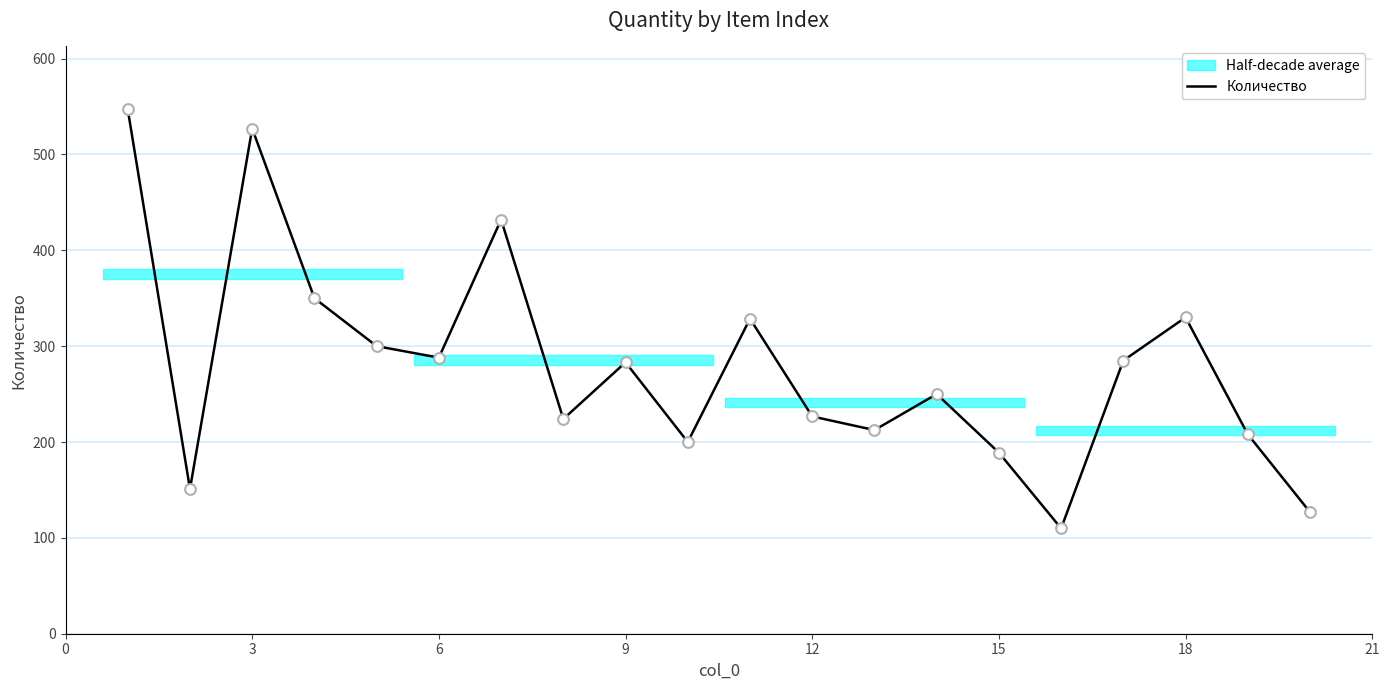

Is it true that Количество equals 105.3 at 15?

False